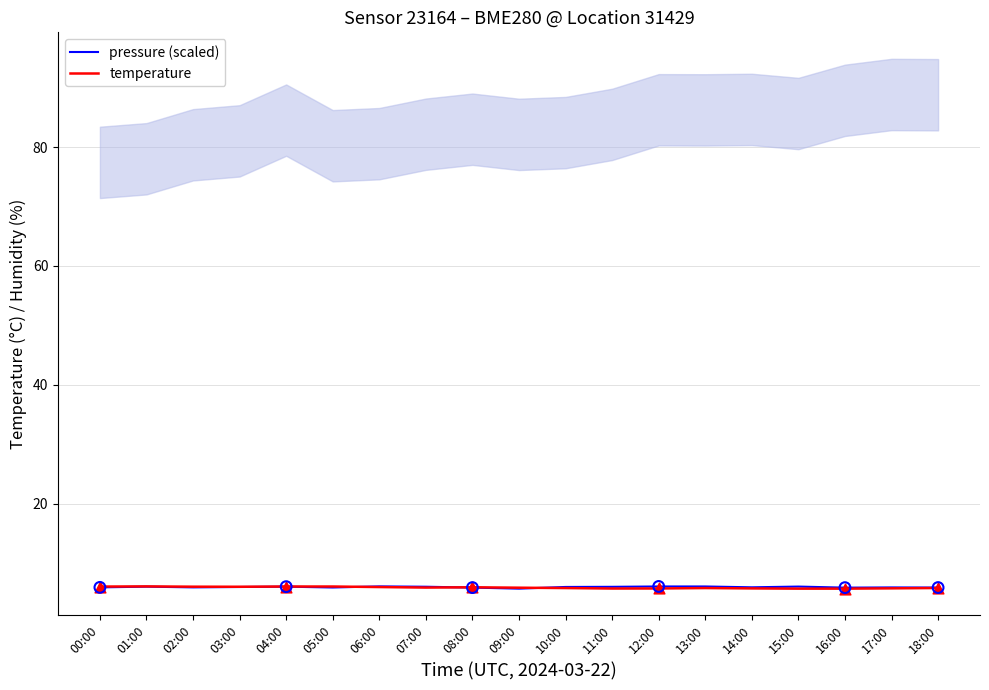

Which series has the largest Y range (max minus min)?

pressure (scaled)